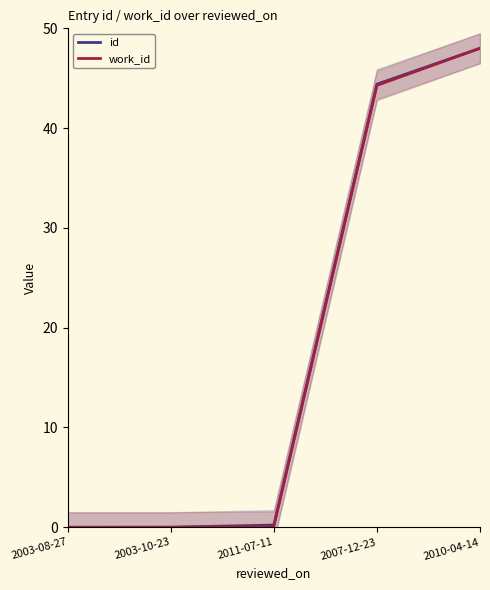

Reading right to left, what are all the values shown in this chart?

id: 2010-04-14=48.0	2007-12-23=44.4	2011-07-11=0.2	2003-10-23=0.0	2003-08-27=0.0
work_id: 2010-04-14=48.0	2007-12-23=44.3	2011-07-11=0.1	2003-10-23=0.0	2003-08-27=0.0